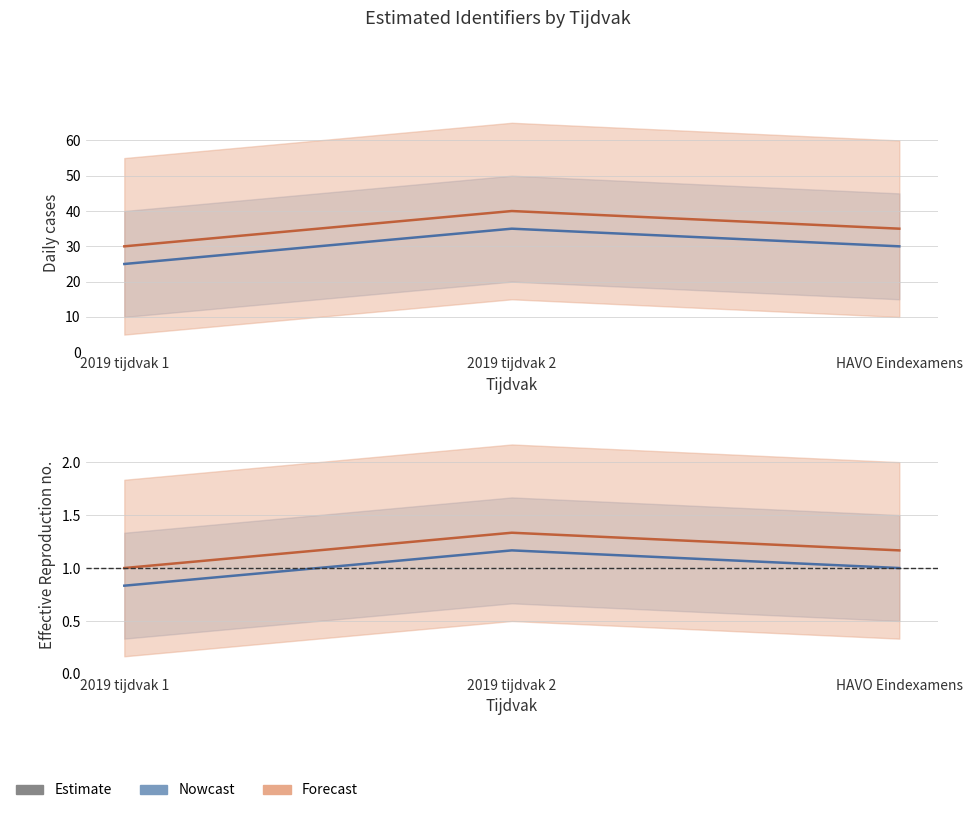

What is the difference between the second highest and minimum values in the Nowcast_mid series?

5.0